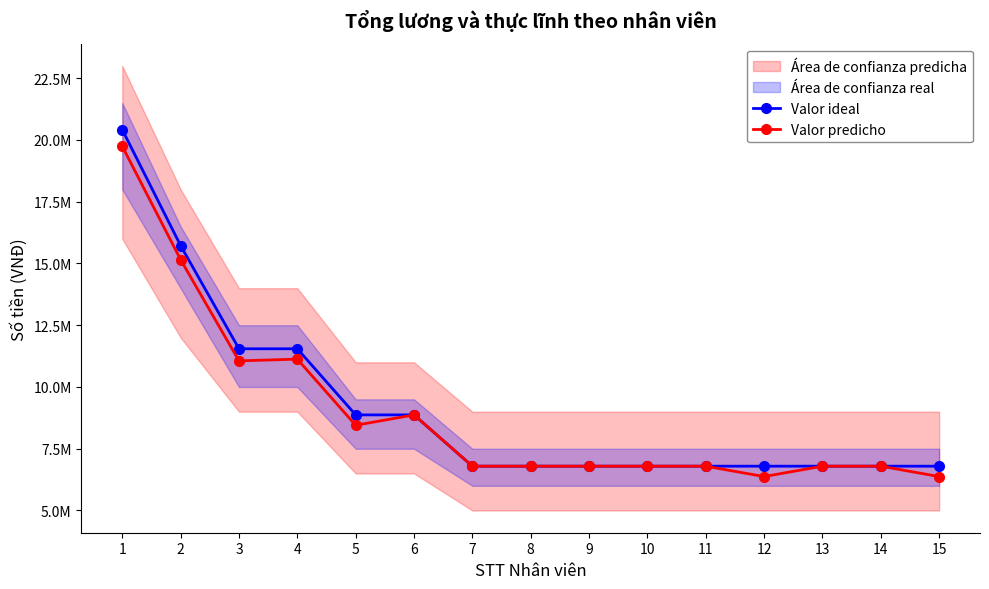

True or false: Valor predicho and Valor ideal cross at least once.

False